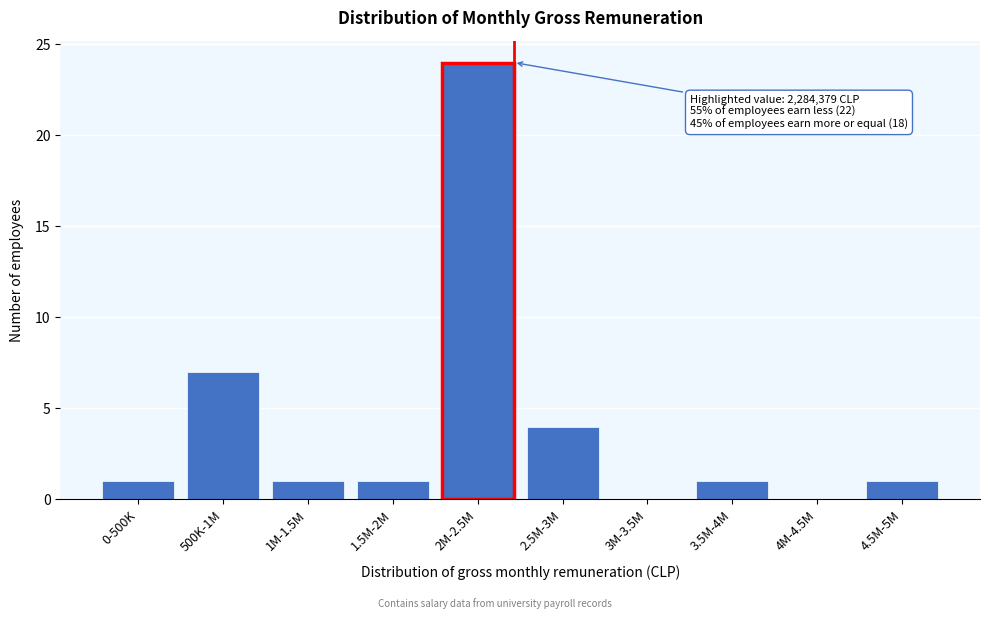

Reading left to right, extract all data points from this chart.

0-500K=1	500K-1M=7	1M-1.5M=1	1.5M-2M=1	2M-2.5M=24	2.5M-3M=4	3M-3.5M=0	3.5M-4M=1	4M-4.5M=0	4.5M-5M=1